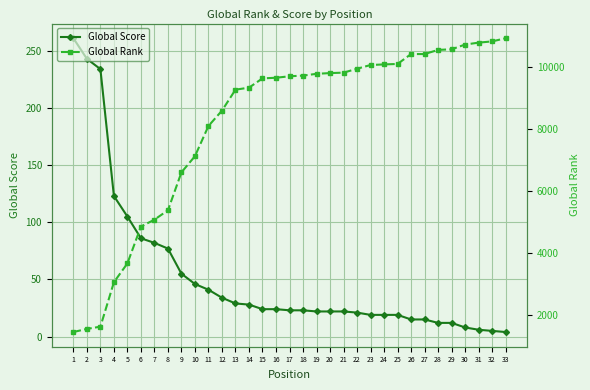

Which category has the highest value across all series?

33